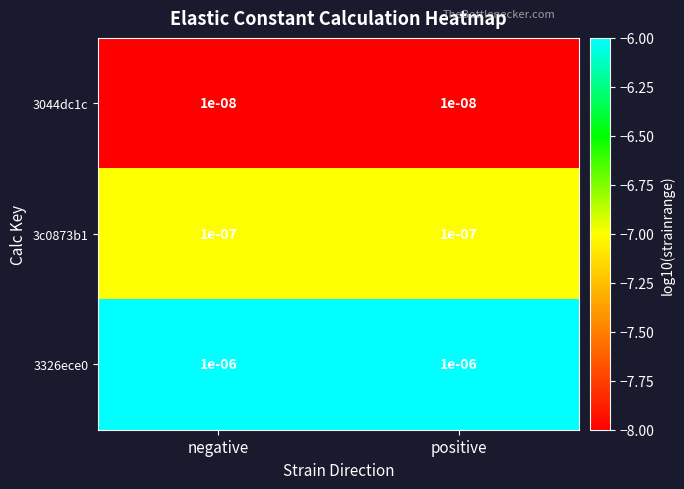

Is the value of 3044dc1c at negative greater than the value of 3c0873b1 at negative?

No